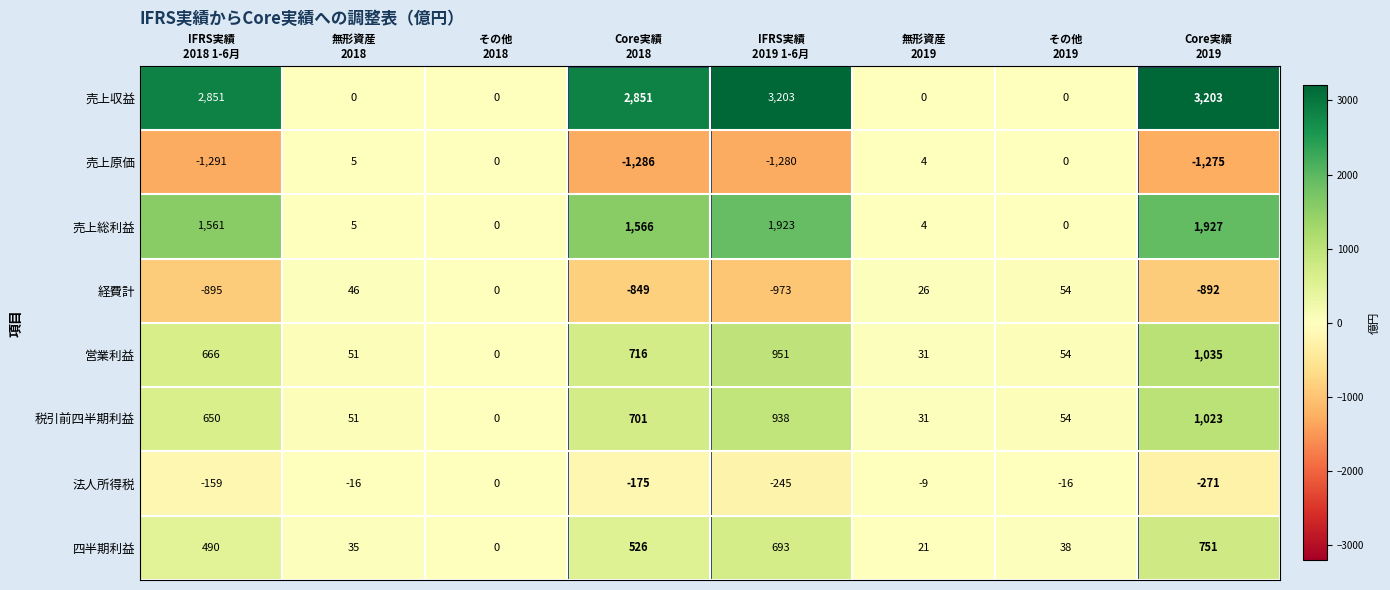

List the series in order of their peak value, lowest first.

法人所得税, 売上原価, 経費計, 四半期利益, 税引前四半期利益, 営業利益, 売上総利益, 売上収益